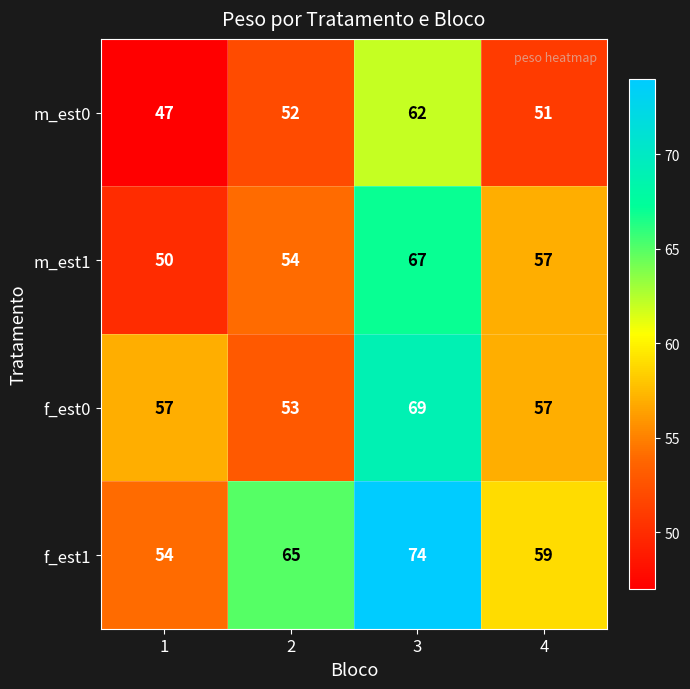

True or false: f_est0 has a value of 69 at 3.

True